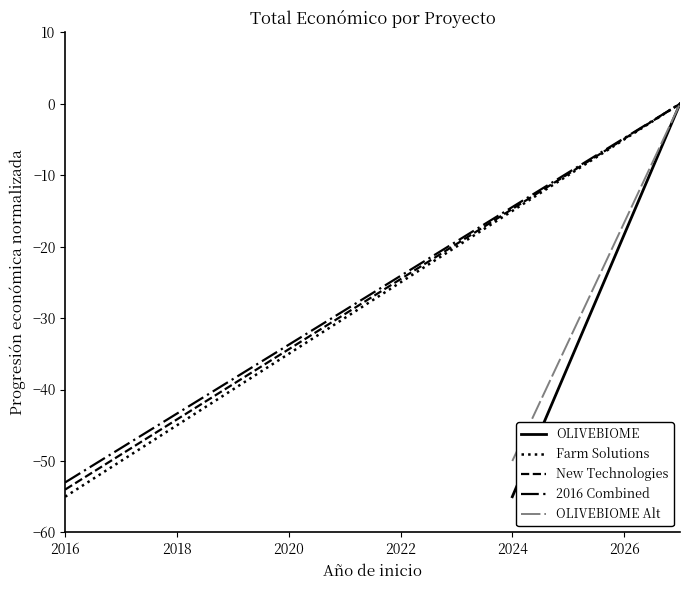

True or false: Farm Solutions has a value of -28.9 at 11.

False